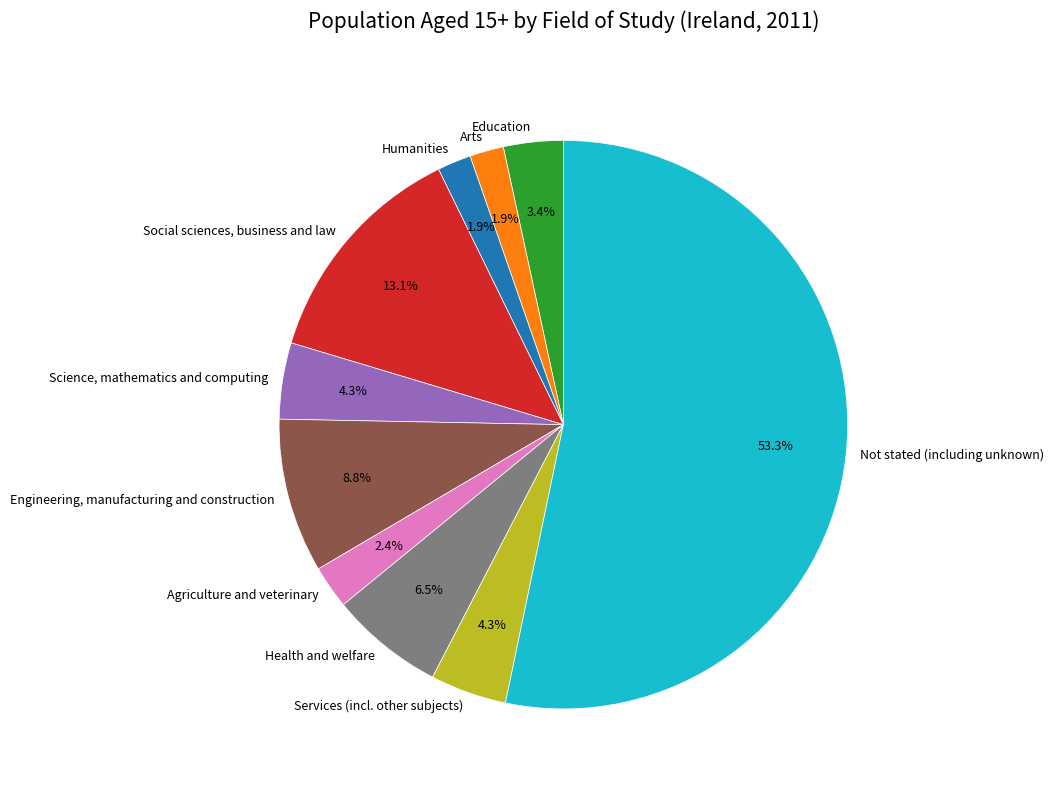

Is there any slice that represents more than half of the pie?

Yes